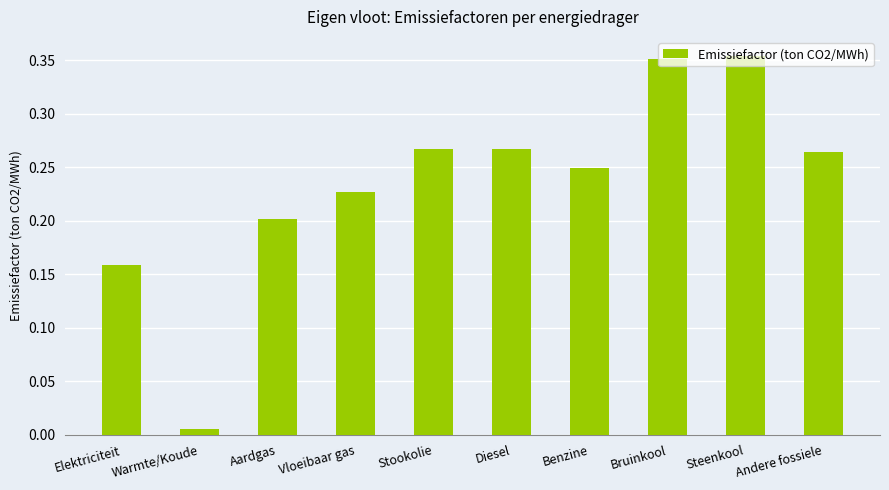

Which label corresponds to the smallest value in the chart?

Warmte/Koude